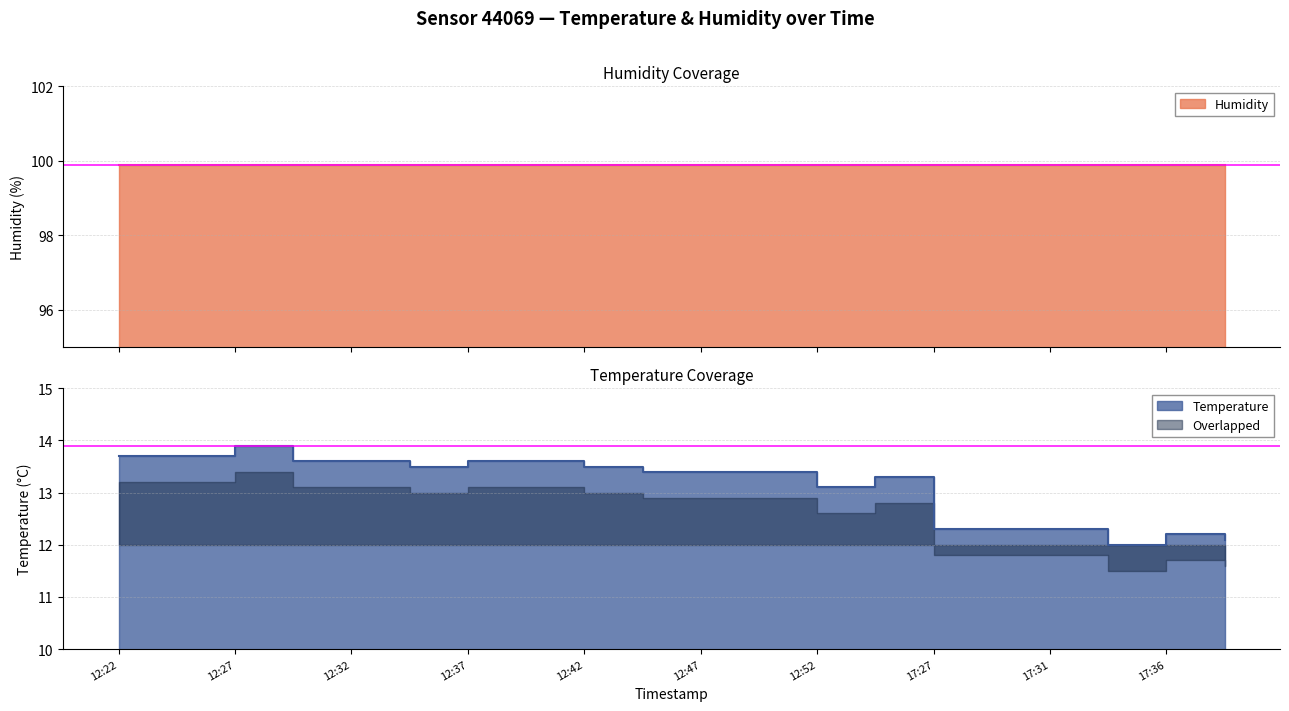

True or false: the data shows 4.6 at 17:29.

False